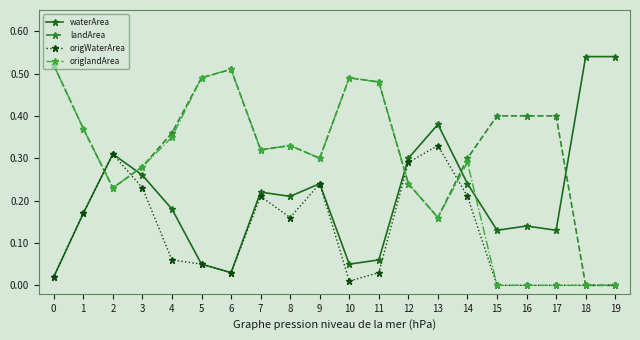

Rank the series by their average value, from highest to lowest.

landArea, origlandArea, waterArea, origWaterArea